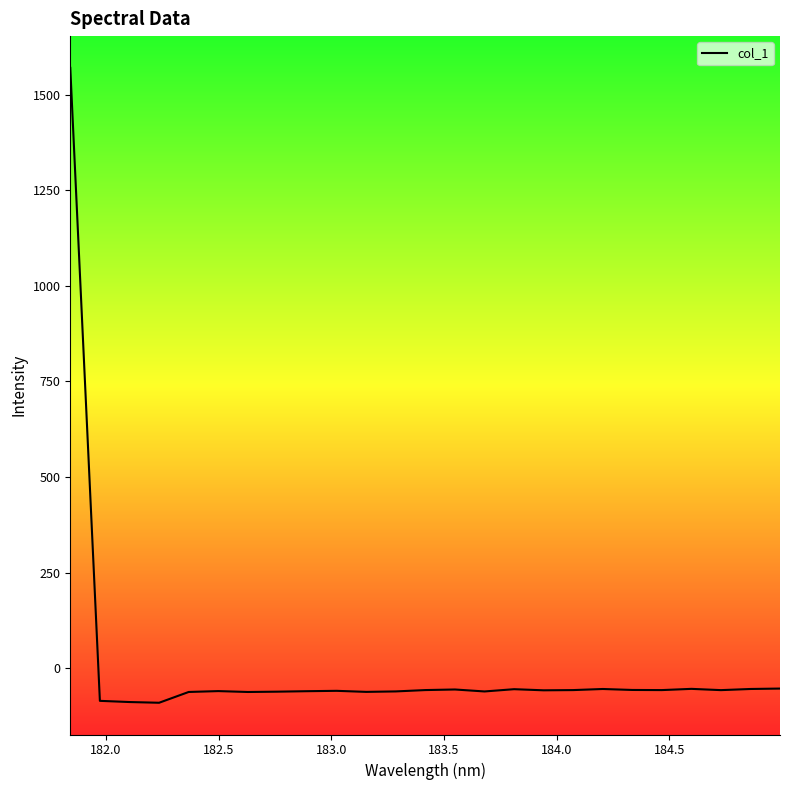

What is the difference between the maximum and minimum values?

1660.3